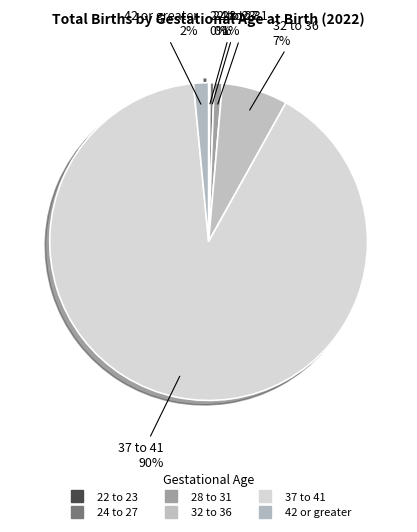

Is there any slice that represents more than half of the pie?

Yes